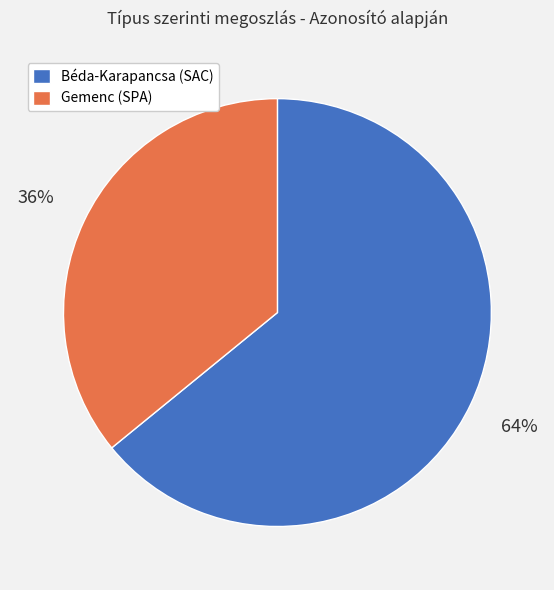

Is there any slice that represents more than half of the pie?

Yes